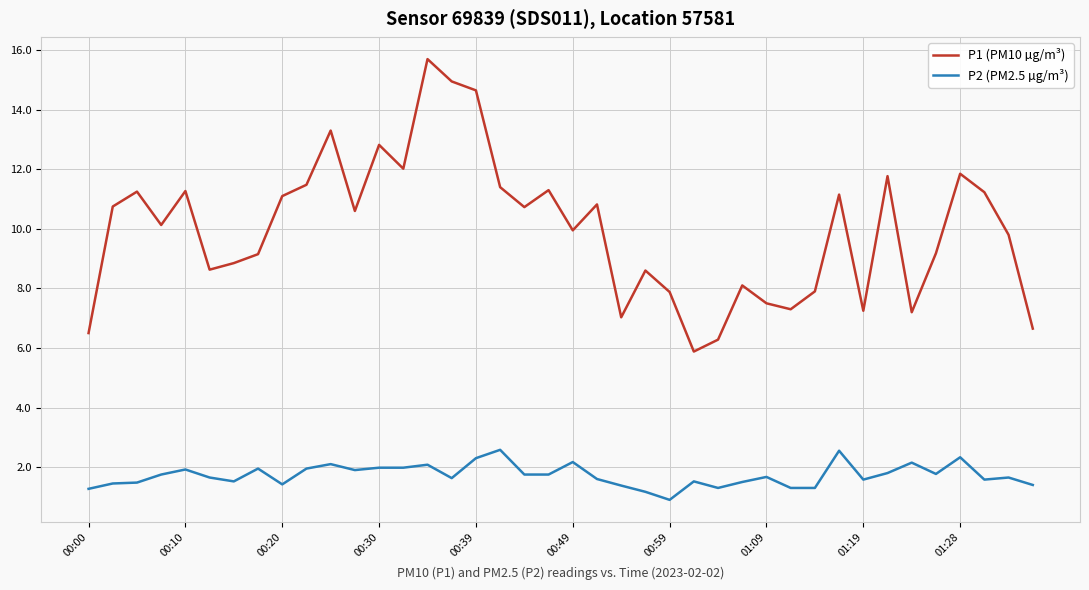

At how many categories does at least one series exceed 14?

3